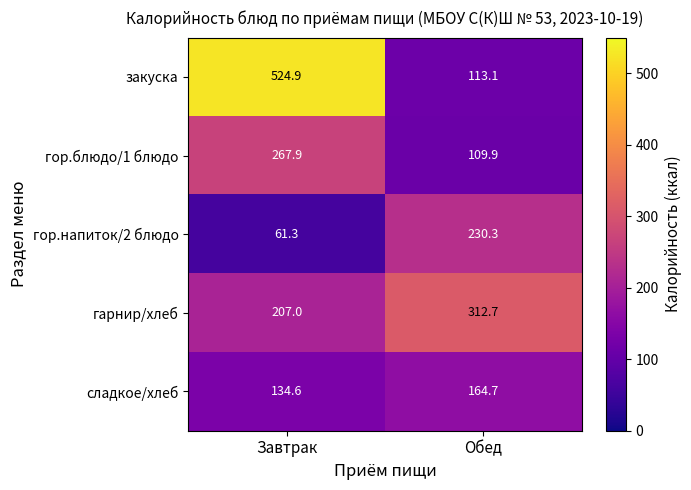

What is the average value of the гор.блюдо/1 блюдо series?

188.9